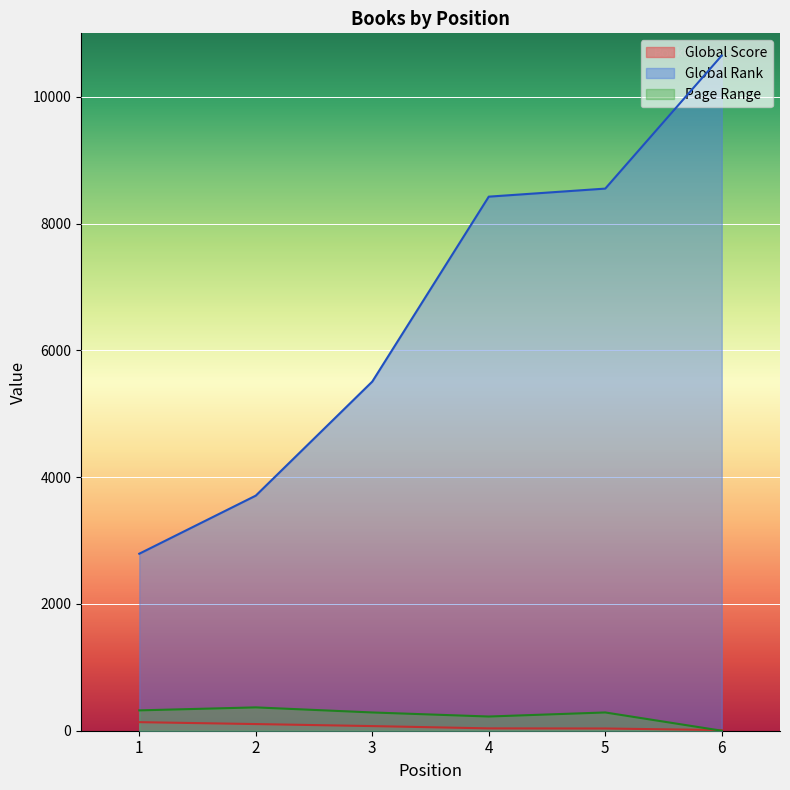

What is the spread (max minus min) of values at 1?

2657